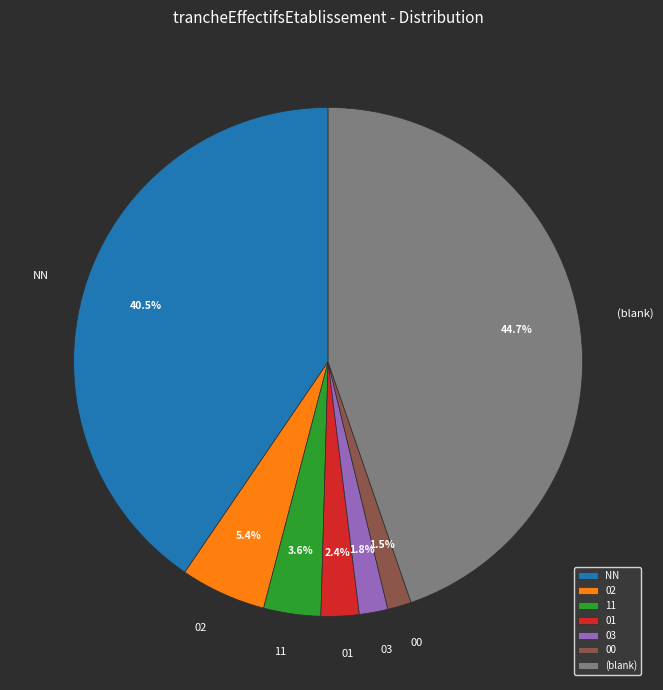

True or false: 11 accounts for 17% of the total.

False